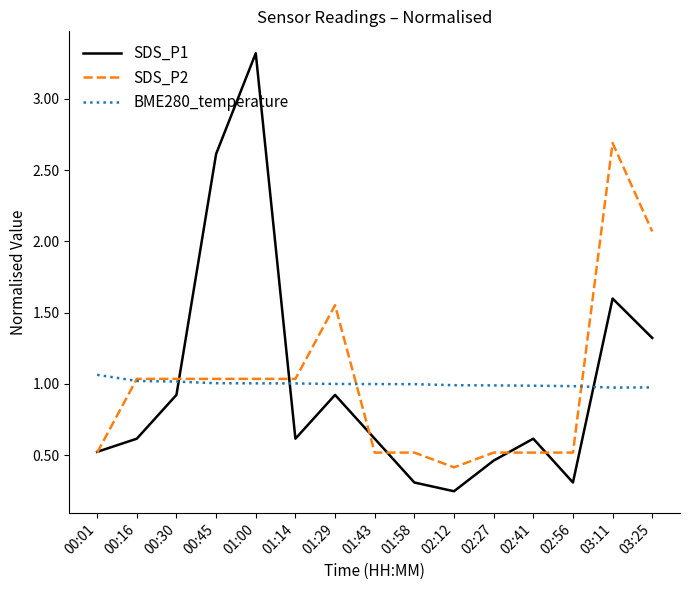

What position from the right is 02:12?

6